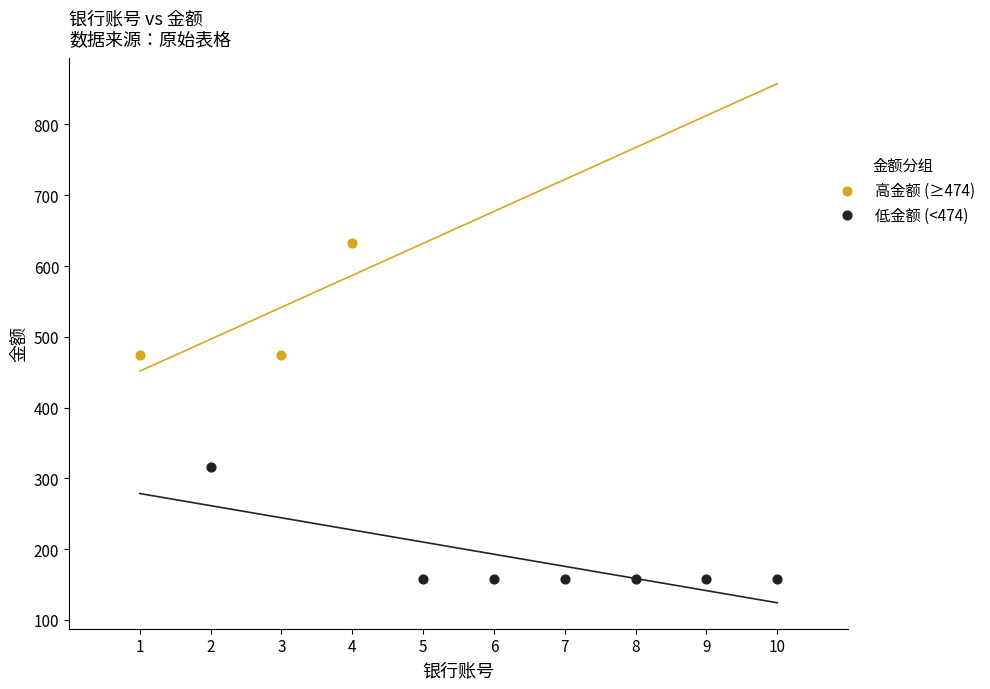

Which series reaches the minimum Y coordinate?

低金额 (<474)